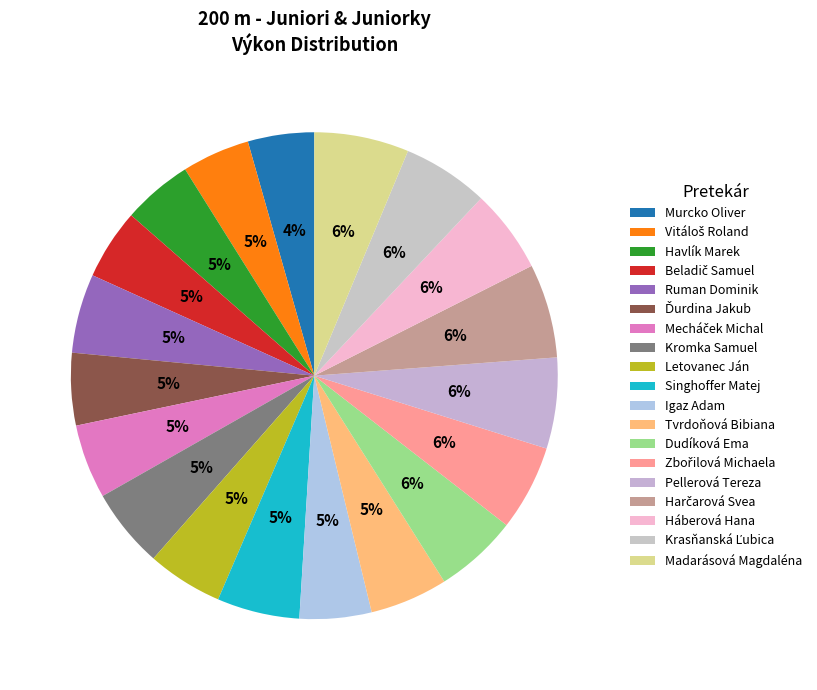

Combined, do Zbořilová Michaela and Krasňanská Ľubica account for over 50%?

No